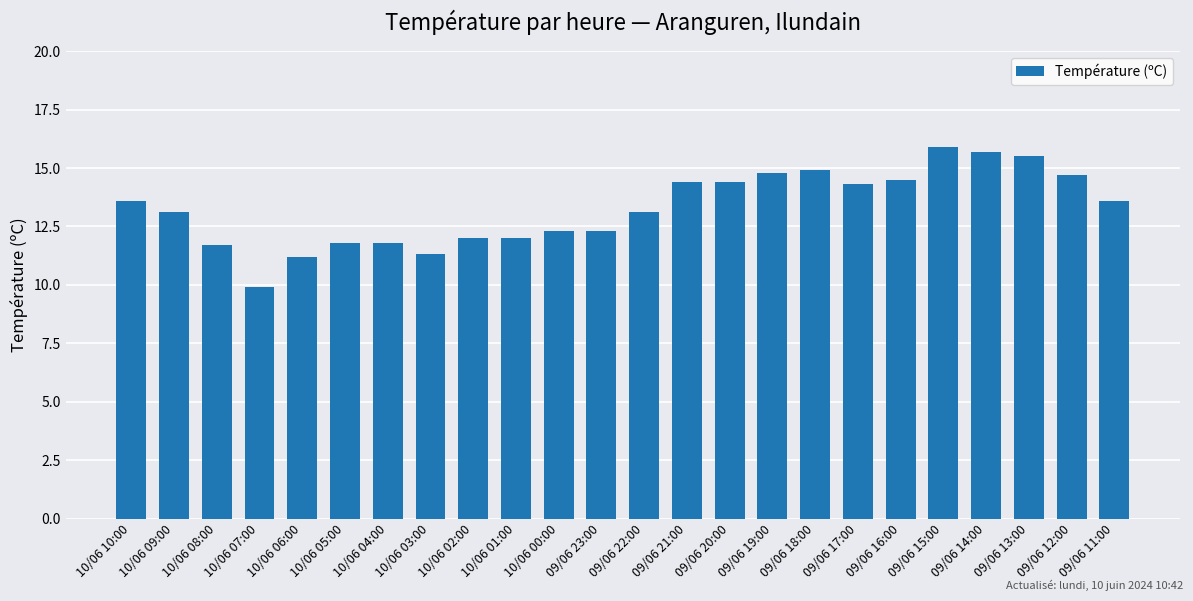

Reading left to right, transcribe all the data shown in this chart.

13.6	13.1	11.7	9.9	11.2	11.8	11.8	11.3	12.0	12.0	12.3	12.3	13.1	14.4	14.4	14.8	14.9	14.3	14.5	15.9	15.7	15.5	14.7	13.6